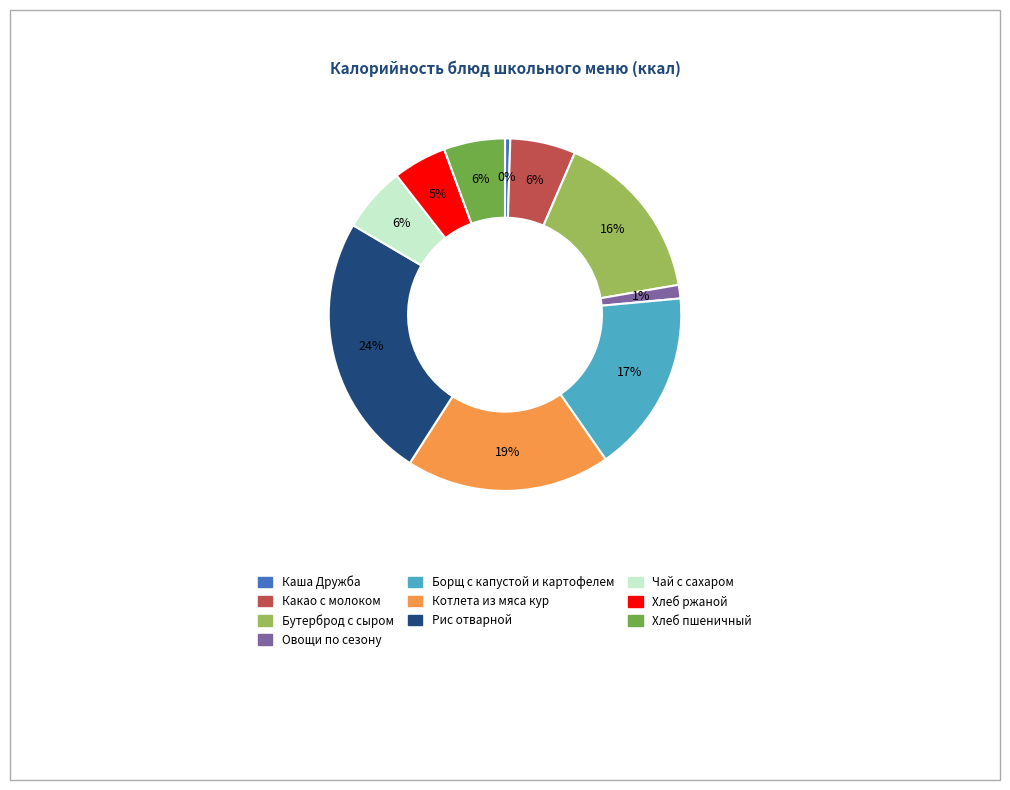

To the nearest percent, what is the average slice percentage?

10%